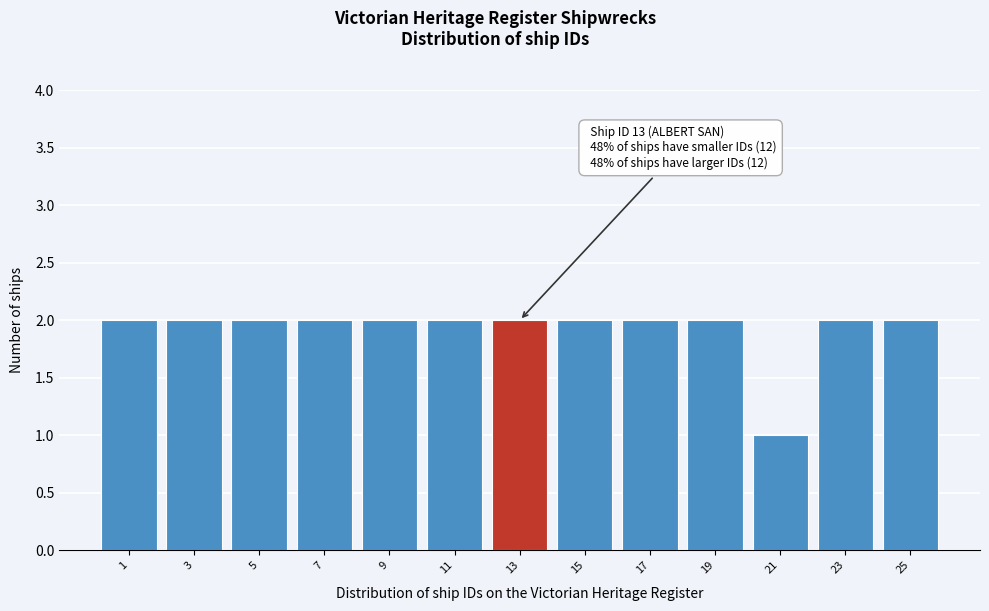

Reading left to right, what are all the values shown in this chart?

2	2	2	2	2	2	2	2	2	2	1	2	2